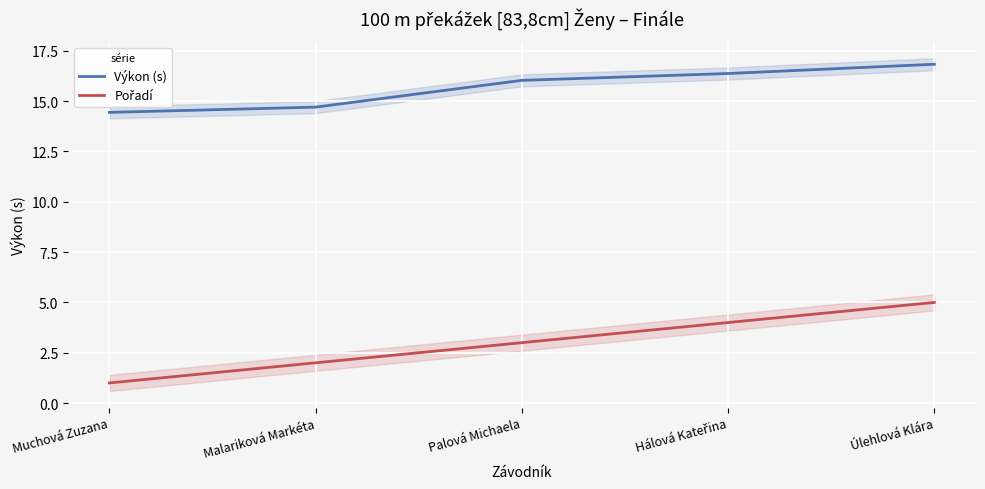

Is it true that Výkon (s) equals 14.7 at Malariková Markéta?

True